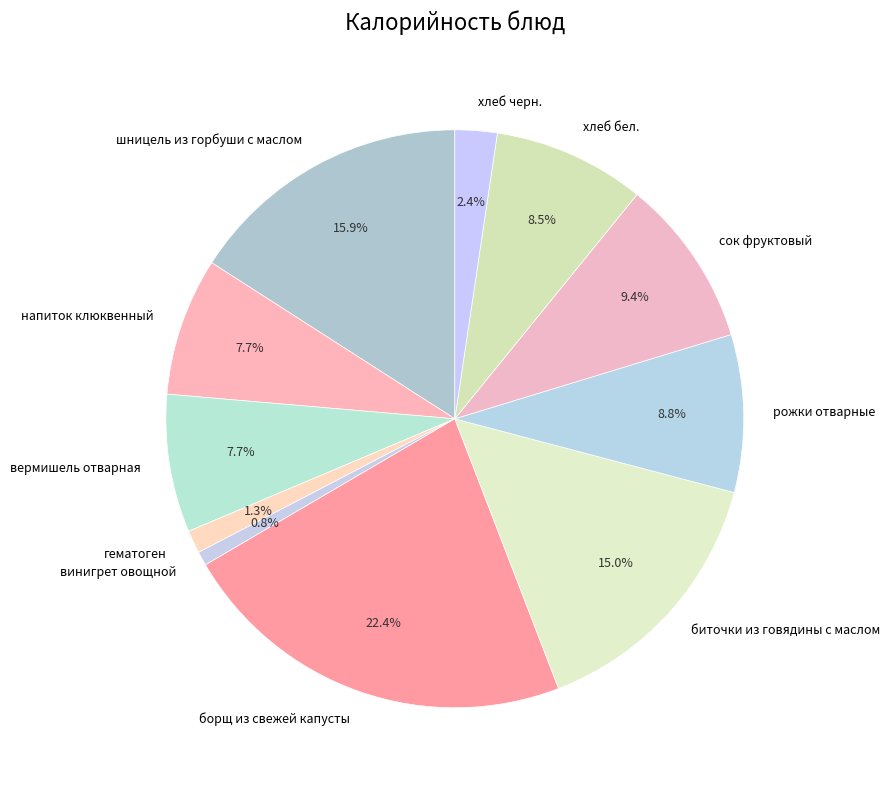

The вермишель отварная slice represents 18% of the pie. True or false?

False